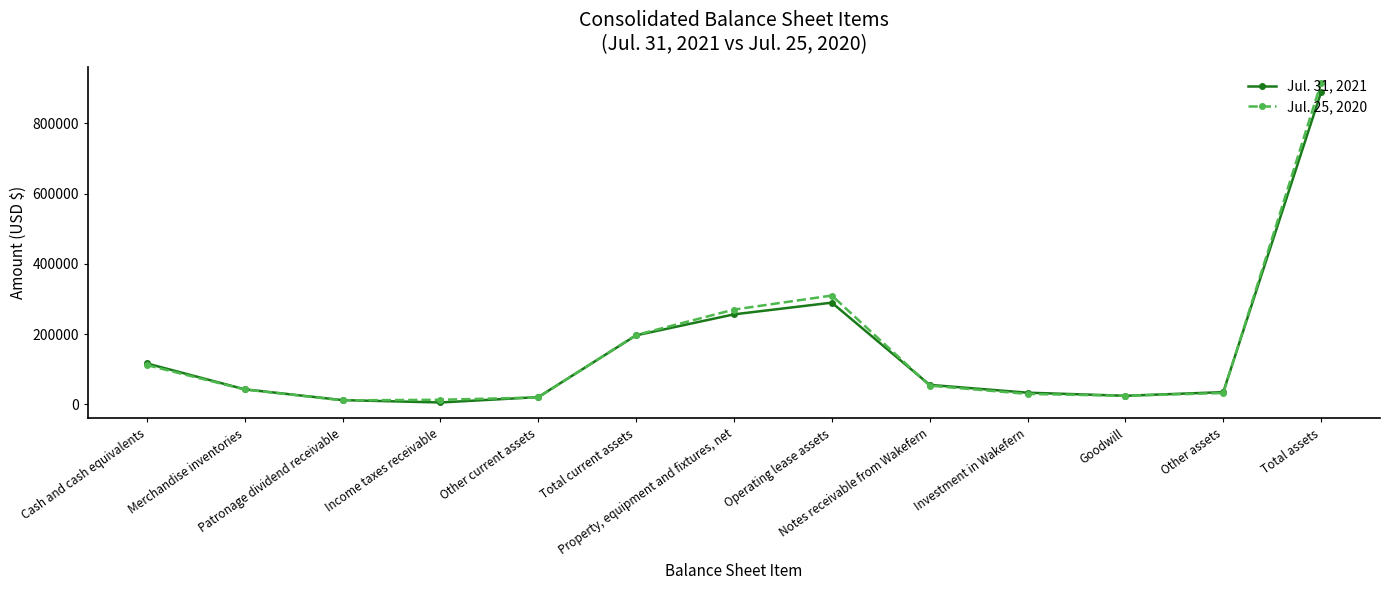

What value does the Jul. 25, 2020 series have at Cash and cash equivalents, to the nearest 100?

111700